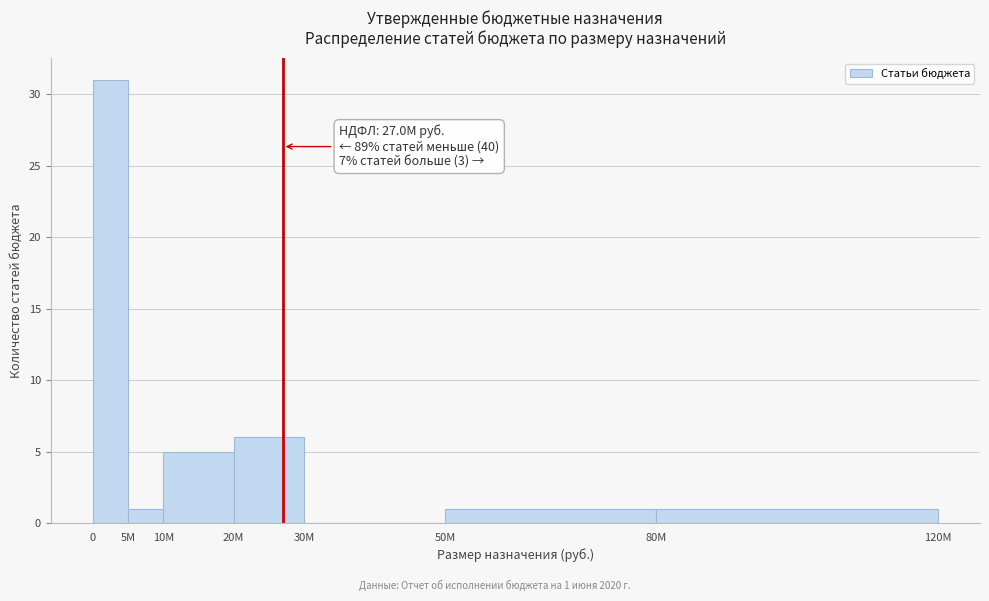

Reading right to left, extract all data points from this chart.

80M=1	50M=1	30M=0	20M=6	10M=5	5M=1	0=31